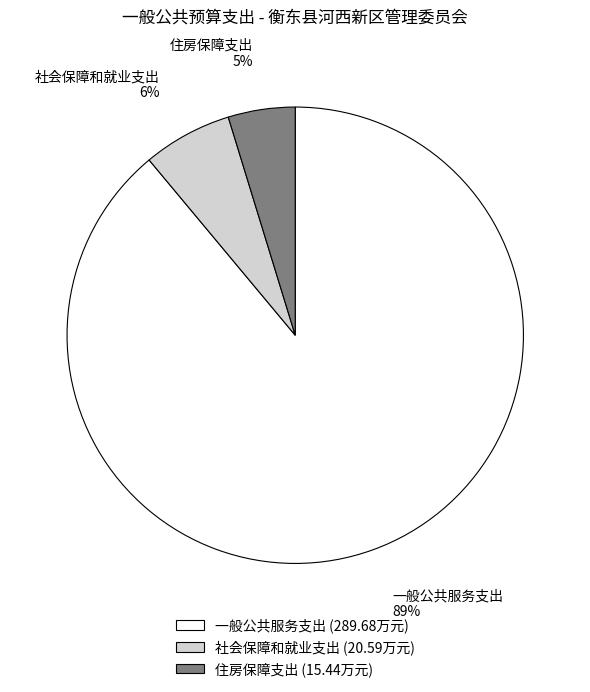

Is it true that 一般公共服务支出 is 96% of the pie?

False